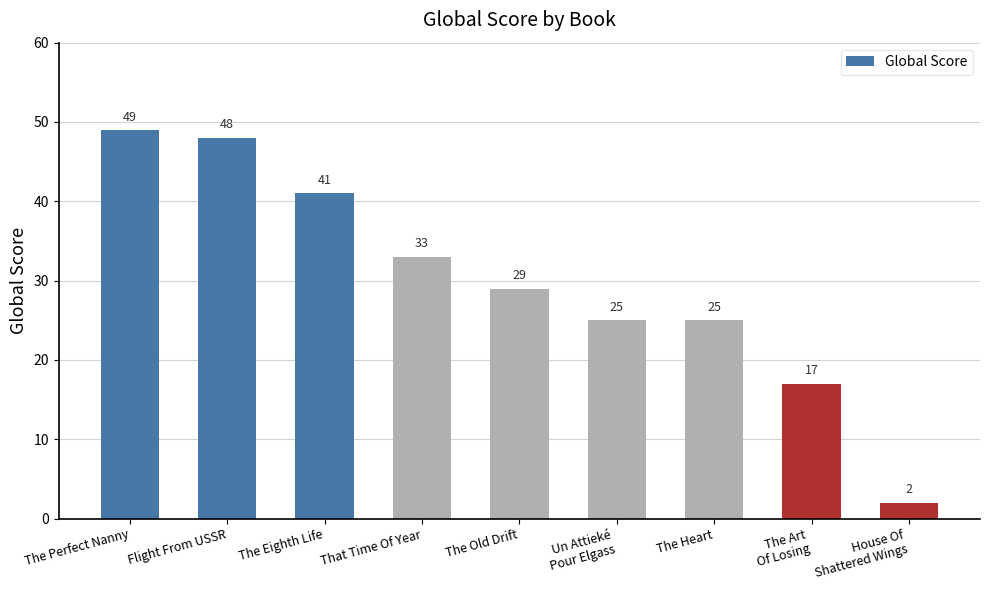

What is the average value?

30